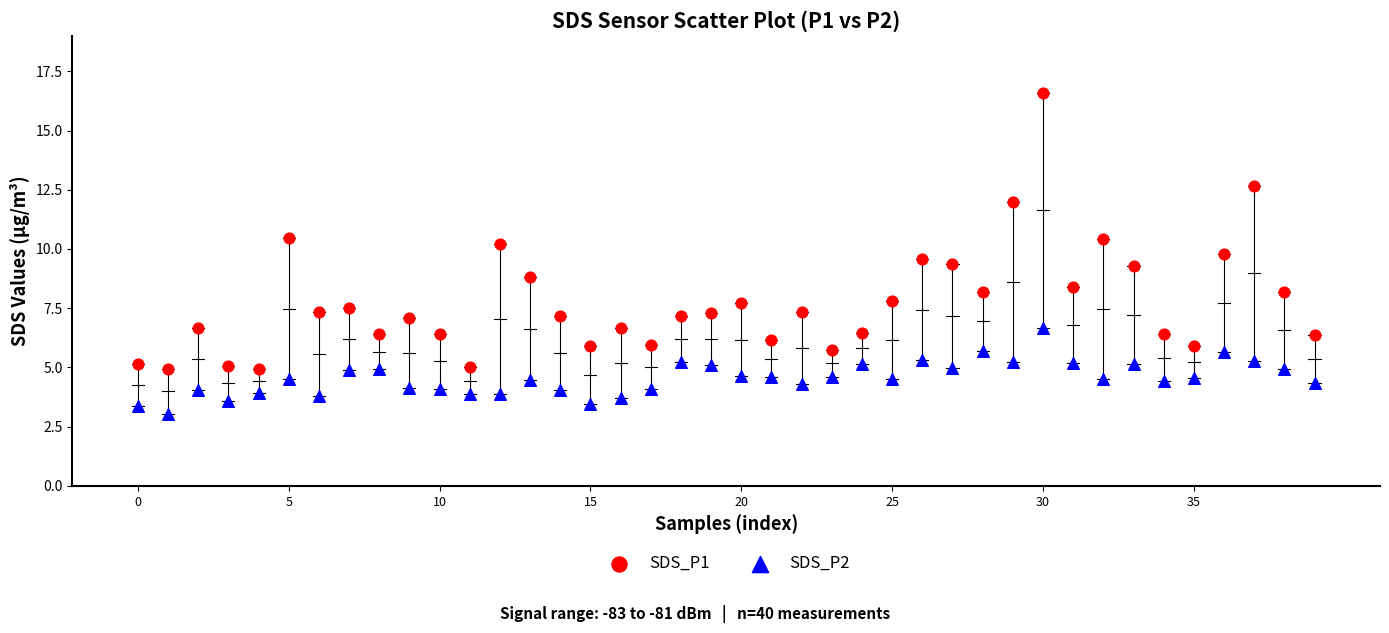

Which series reaches the minimum Y coordinate?

SDS_P2